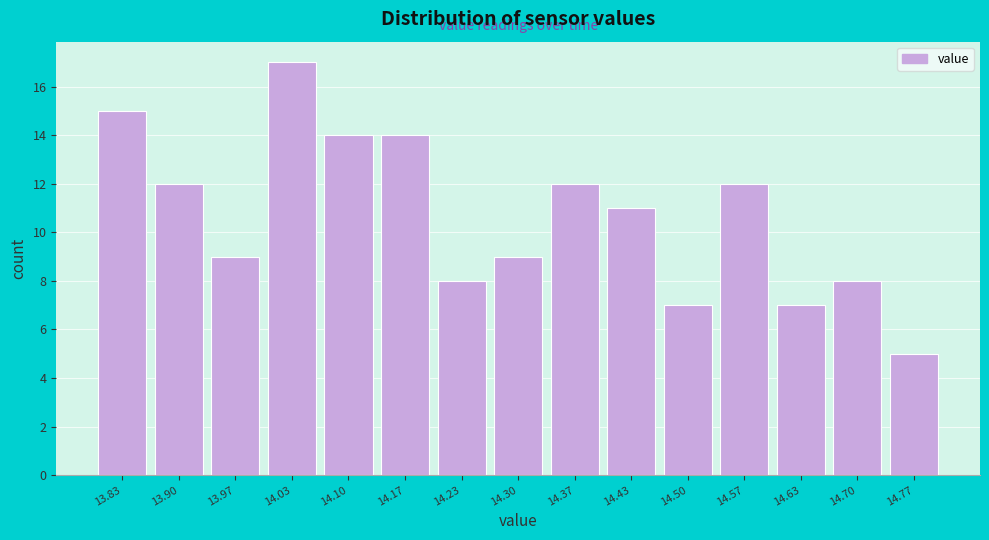

Which range on the x-axis has the tallest bar?

14.00 to 14.07